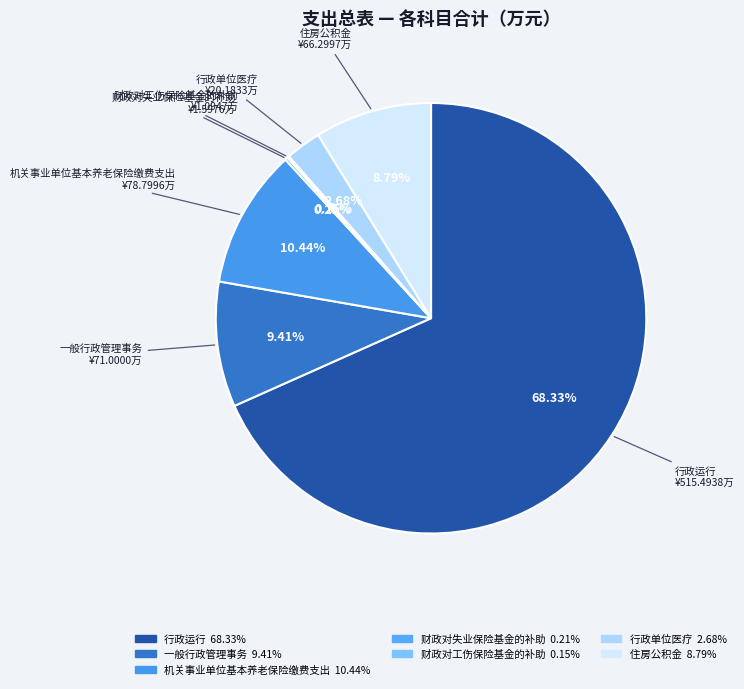

Is 一般行政管理事务 the majority of the pie?

No